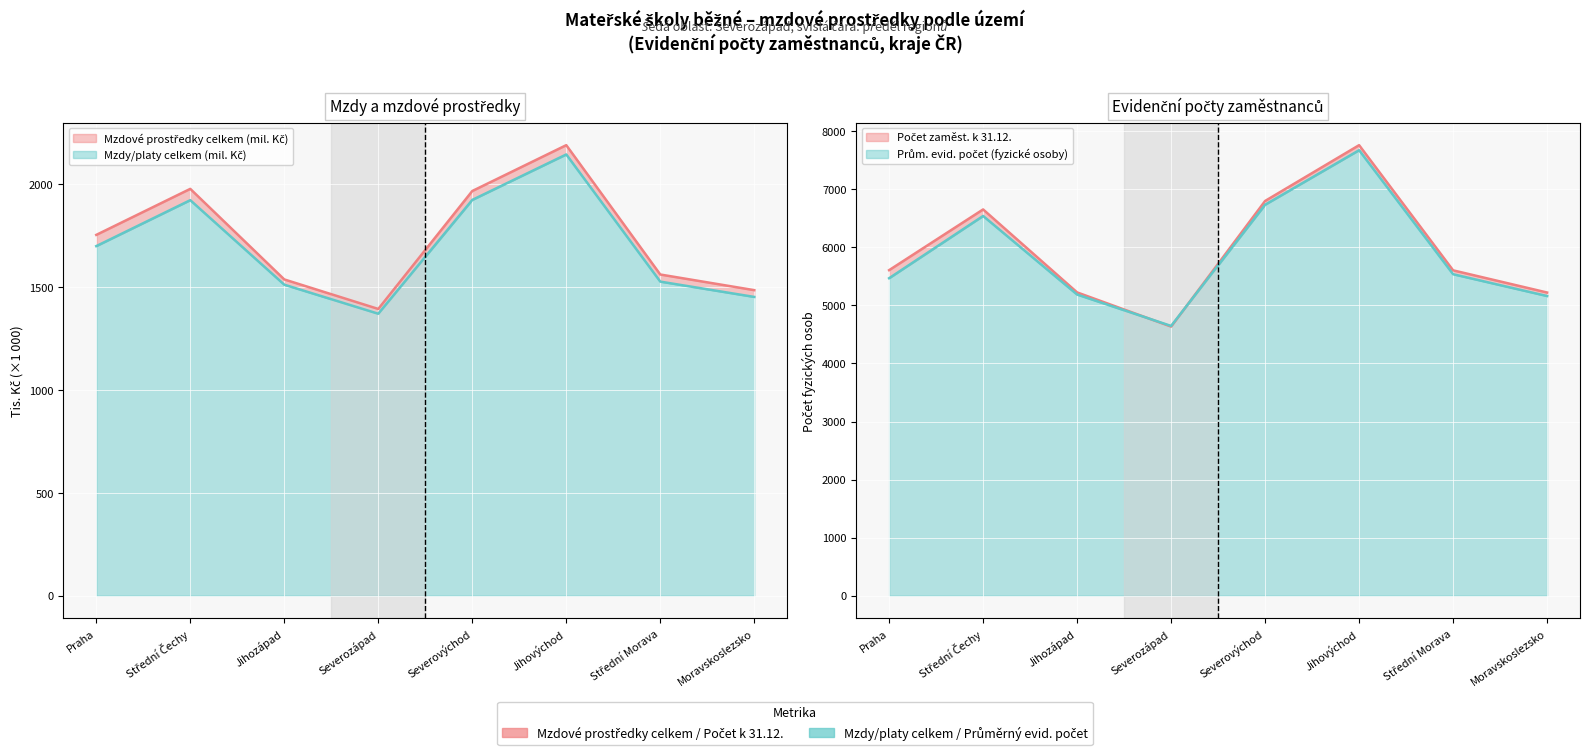

What is the label of the 7th point from the right?

Střední Čechy